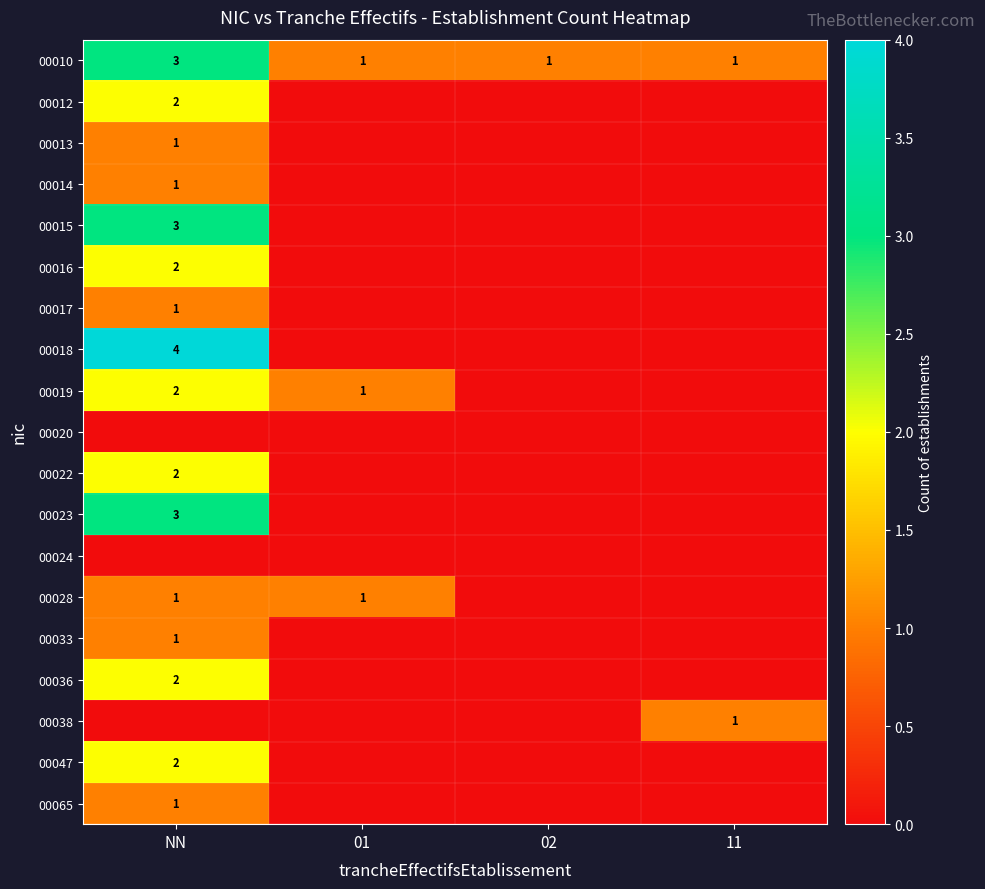

List the series in order of their peak value, highest first.

00018, 00010, 00015, 00023, 00012, 00016, 00019, 00022, 00036, 00047, 00013, 00014, 00017, 00028, 00033, 00038, 00065, 00020, 00024